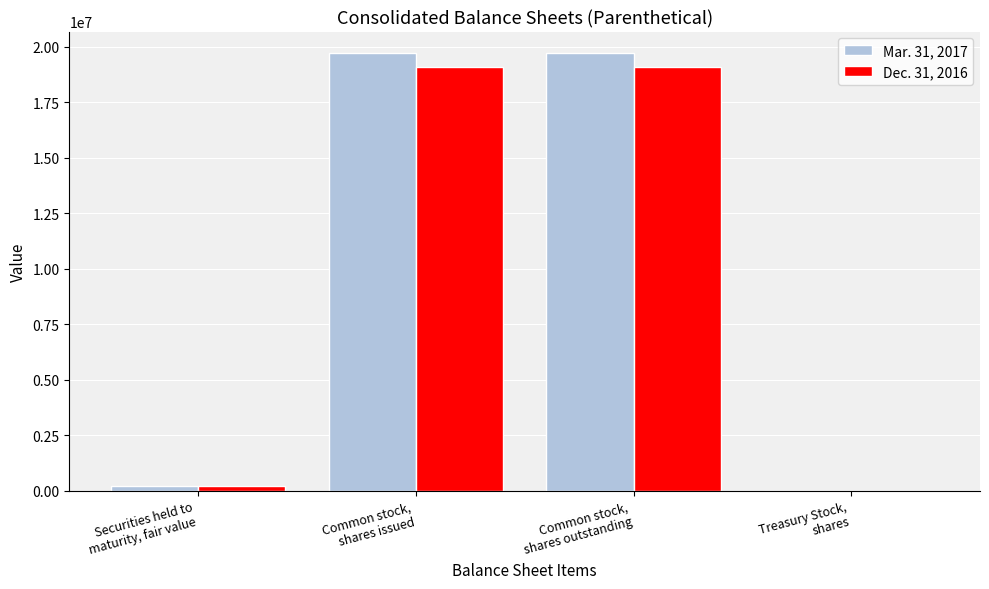

What is the greatest value displayed?

19698265